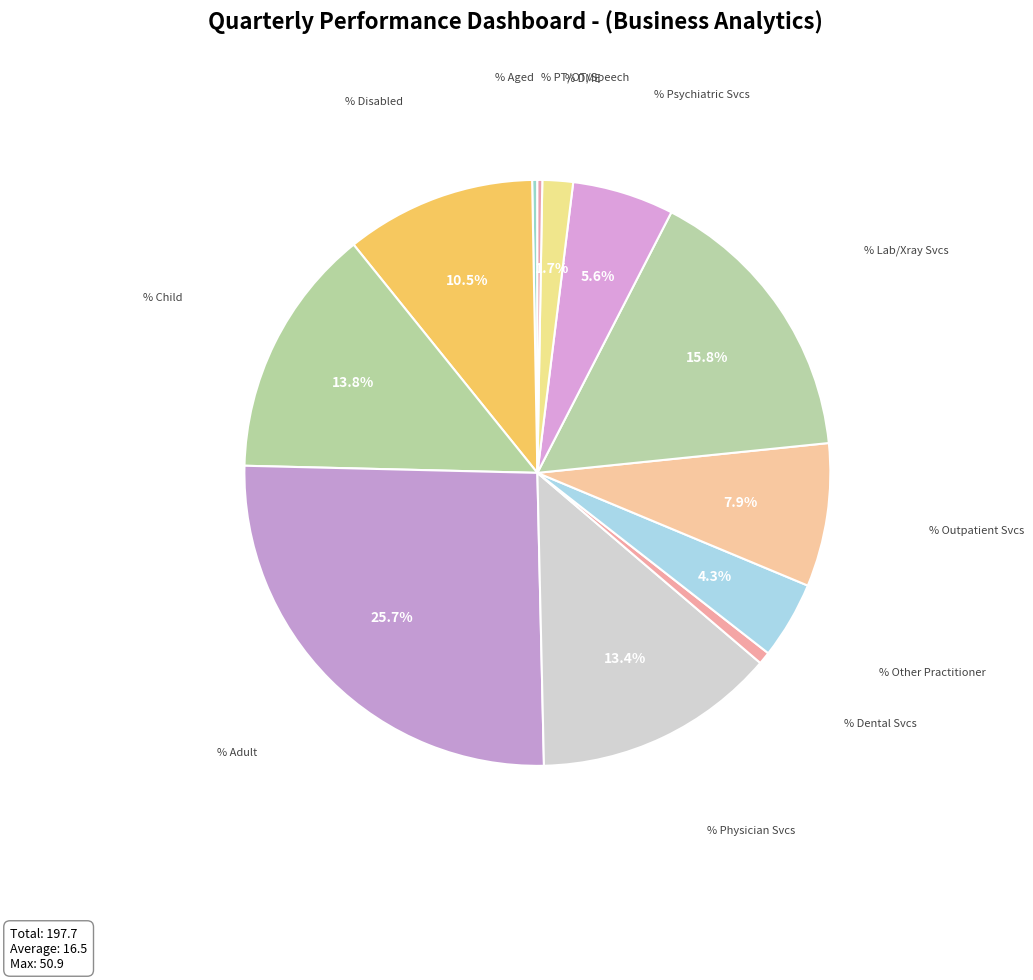

What is the smallest slice in the pie chart?

% Claims with PT/OT/Hearing/Speech Services